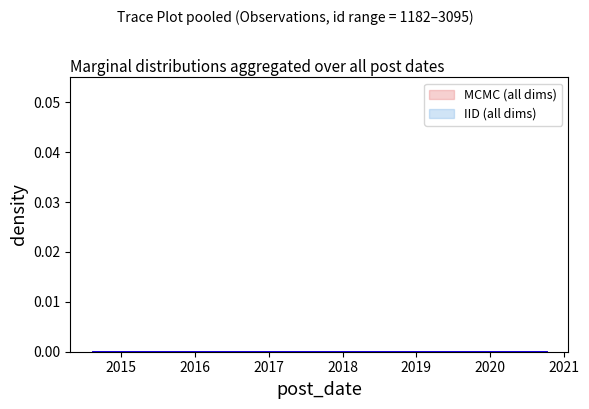

Approximately how many times larger is the value at 2015-03-04 compared to 2020-03-15?

0.4